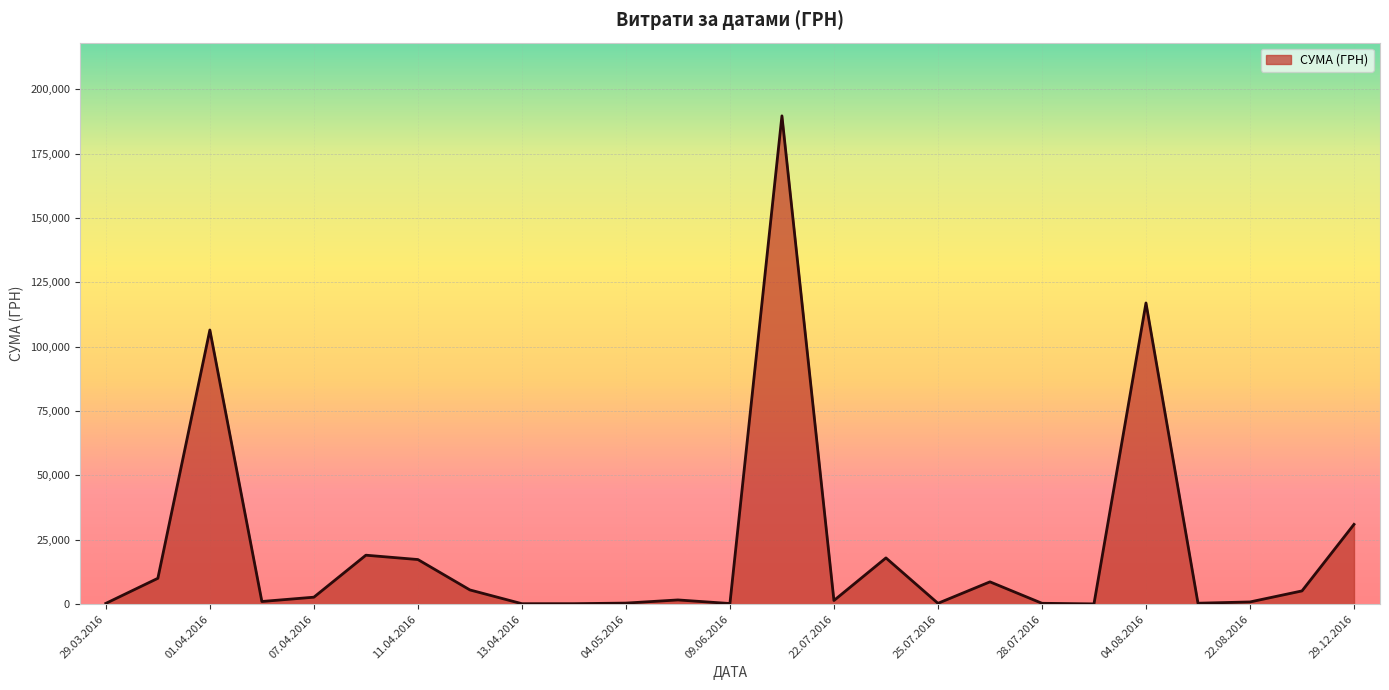

What is the maximum value shown in the chart?

189723.1